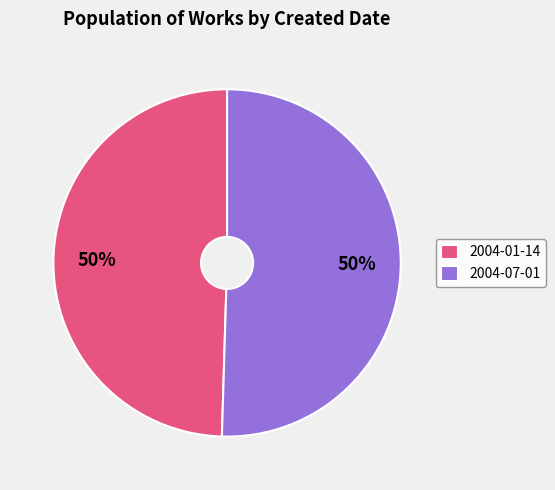

How many slices are in this pie chart?

2